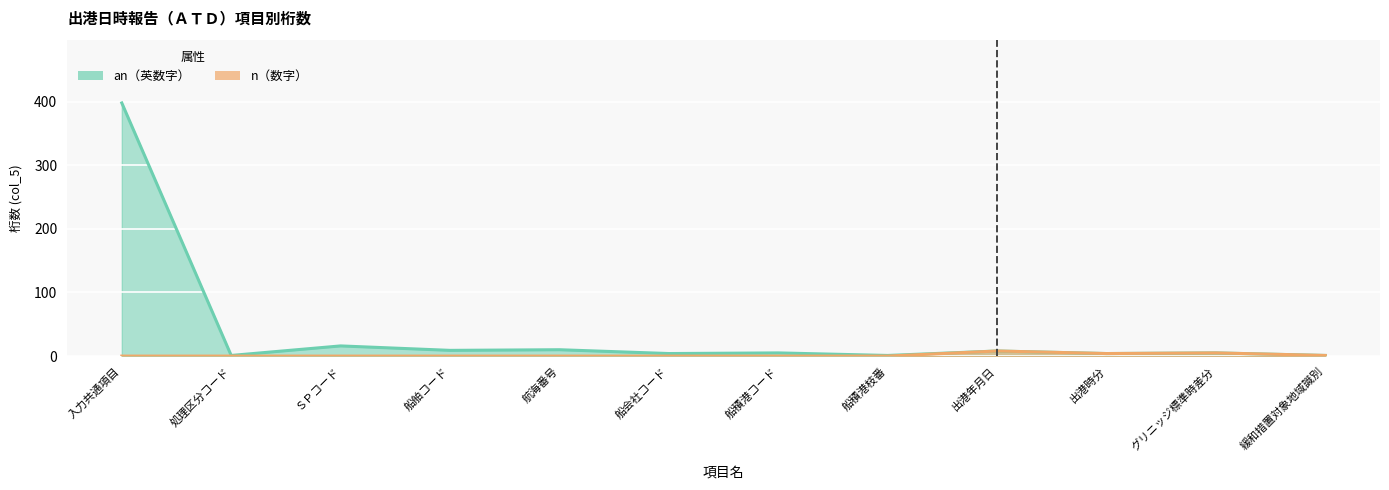

What is the total value across all series at 船会社コード?

4